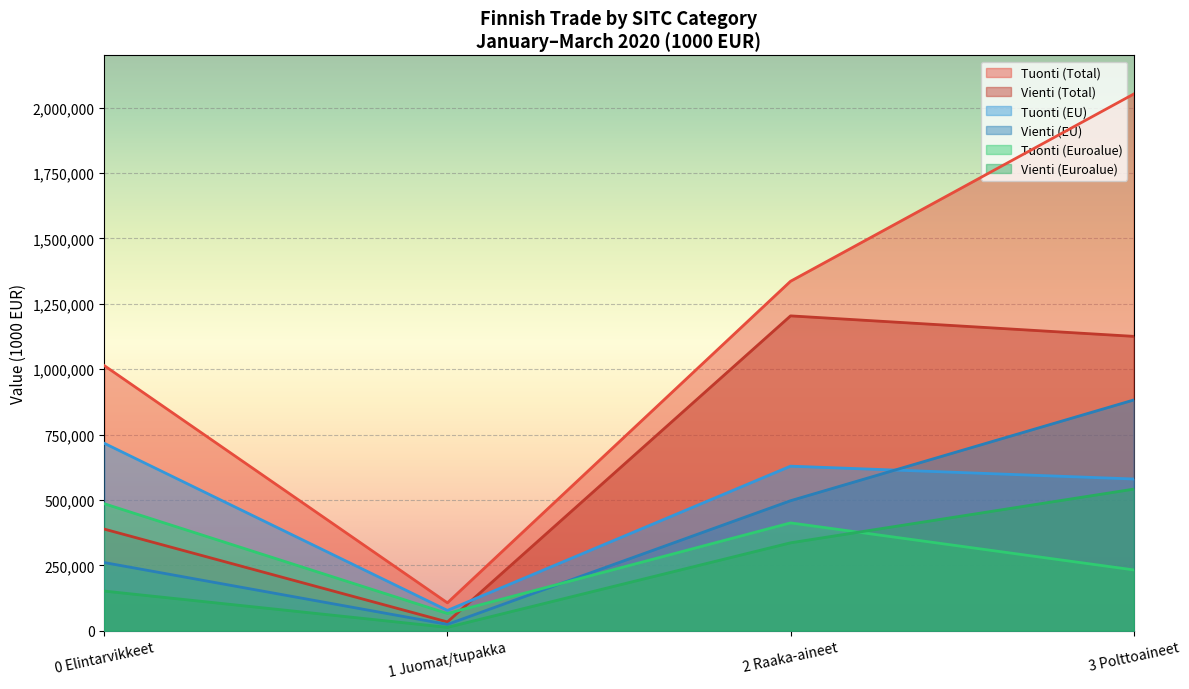

Reading left to right, what are all the values shown in this chart?

Tuonti (Total): 0 Elintarvikkeet=1013795	1 Juomat/tupakka=106402	2 Raaka-aineet=1336444	3 Polttoaineet=2052409
Vienti (Total): 0 Elintarvikkeet=388409	1 Juomat/tupakka=33388	2 Raaka-aineet=1204044	3 Polttoaineet=1125692
Tuonti (EU): 0 Elintarvikkeet=716664	1 Juomat/tupakka=77388	2 Raaka-aineet=629204	3 Polttoaineet=580089
Vienti (EU): 0 Elintarvikkeet=260437	1 Juomat/tupakka=23902	2 Raaka-aineet=497044	3 Polttoaineet=882274
Tuonti (Euroalue): 0 Elintarvikkeet=485548	1 Juomat/tupakka=65622	2 Raaka-aineet=412178	3 Polttoaineet=232421
Vienti (Euroalue): 0 Elintarvikkeet=151414	1 Juomat/tupakka=12678	2 Raaka-aineet=336001	3 Polttoaineet=541320